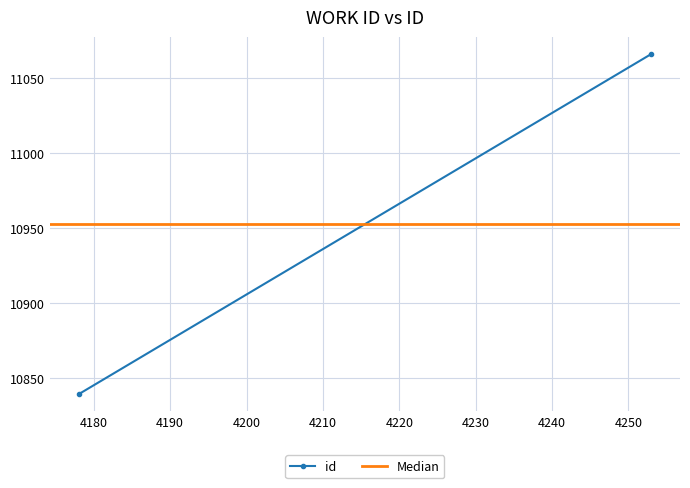

The value of Median at 4170 is 16241.6. True or false?

False